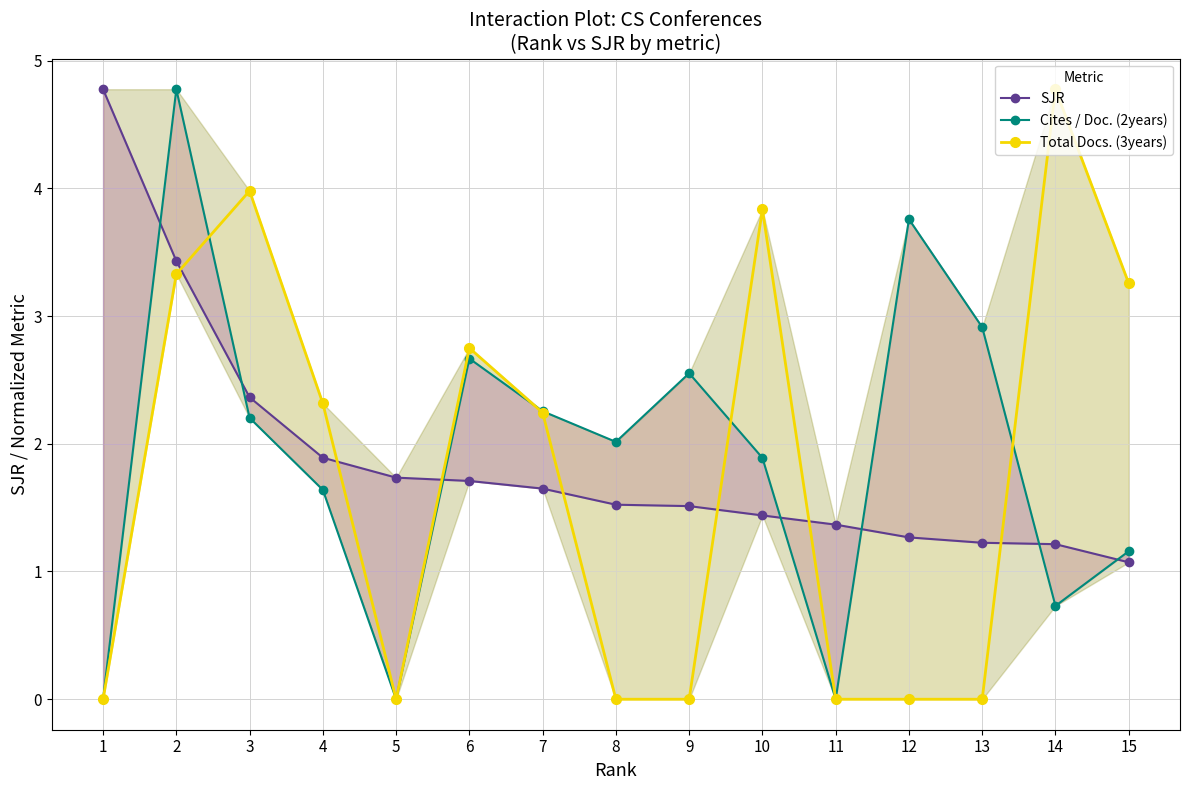

Rank the categories by Cites / Doc. (2years) value from highest to lowest.

2, 12, 13, 6, 9, 7, 3, 8, 10, 4, 15, 14, 1, 5, 11